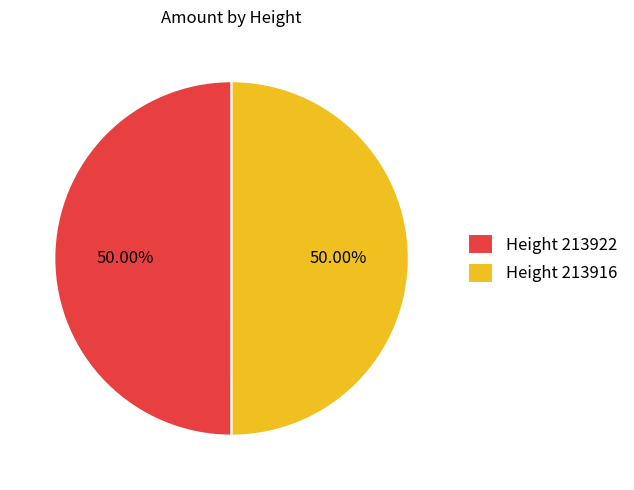

Do Height 213916 and Height 213922 together represent more than half of the pie?

Yes